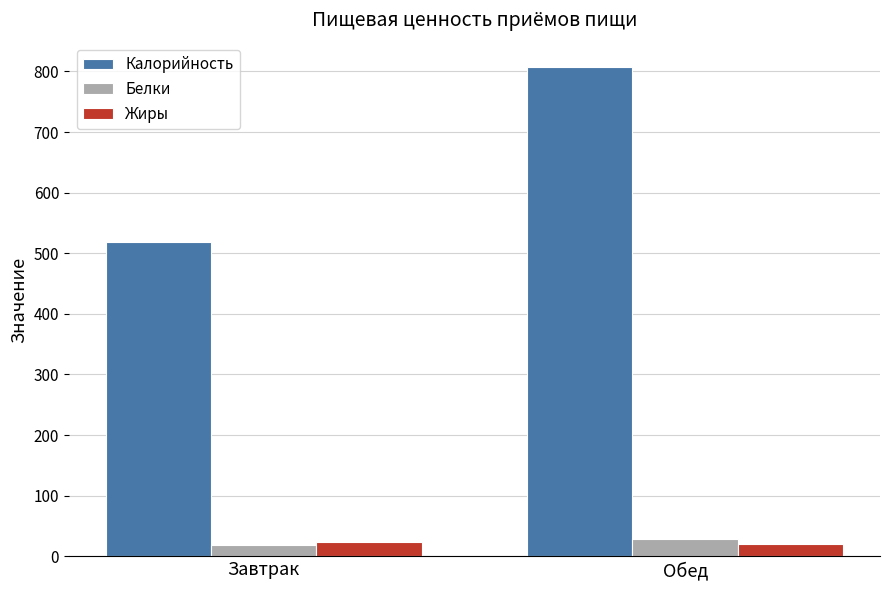

How many groups of bars are there?

2